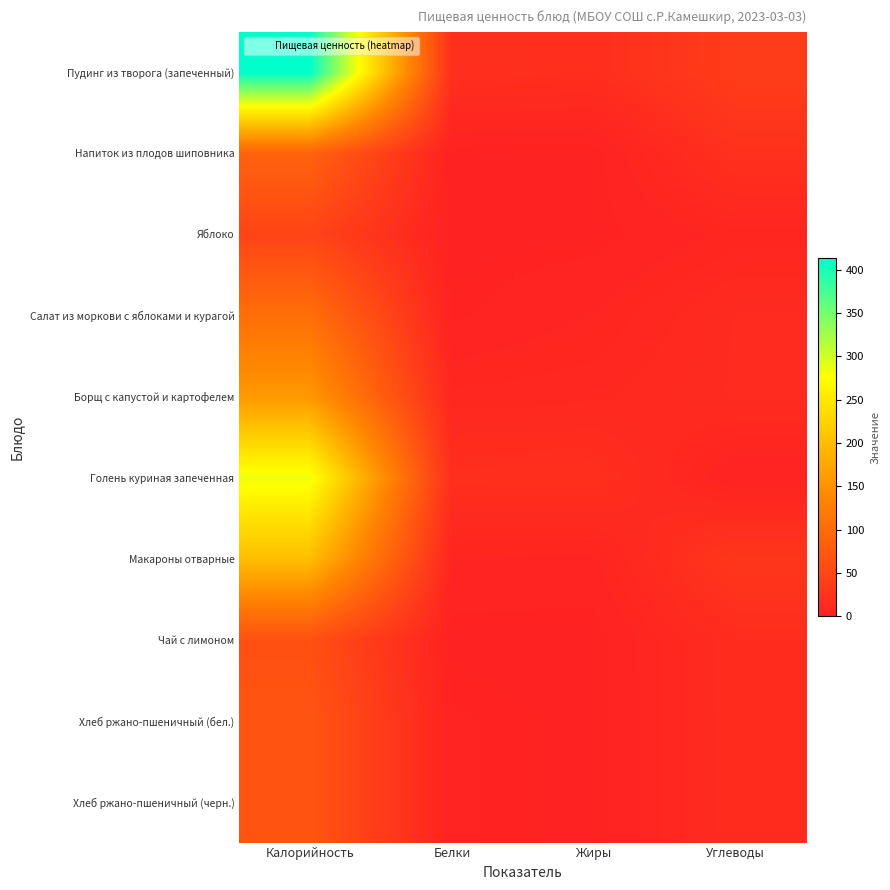

Reading left to right, extract all data points from this chart.

Пудинг из творога (запеченный): Калорийность=413.5	Белки=19.0	Жиры=17.0	Углеводы=36.6
Напиток из плодов шиповника: Калорийность=88.2	Белки=0.0	Жиры=0.0	Углеводы=20.8
Яблоко: Калорийность=47.0	Белки=0.0	Жиры=0.3	Углеводы=6.0
Салат из моркови с яблоками и курагой: Калорийность=103.7	Белки=1.0	Жиры=5.1	Углеводы=13.0
Борщ с капустой и картофелем: Калорийность=157.5	Белки=8.0	Жиры=9.0	Углеводы=13.3
Голень куриная запеченная: Калорийность=284.4	Белки=18.0	Жиры=19.0	Углеводы=1.3
Макароны отварные: Калорийность=201.0	Белки=5.0	Жиры=4.0	Углеводы=28.0
Чай с лимоном: Калорийность=62.0	Белки=0.0	Жиры=0.0	Углеводы=15.2
Хлеб ржано-пшеничный (бел.): Калорийность=69.0	Белки=2.0	Жиры=0.0	Углеводы=15.0
Хлеб ржано-пшеничный (черн.): Калорийность=69.0	Белки=2.0	Жиры=0.0	Углеводы=15.0